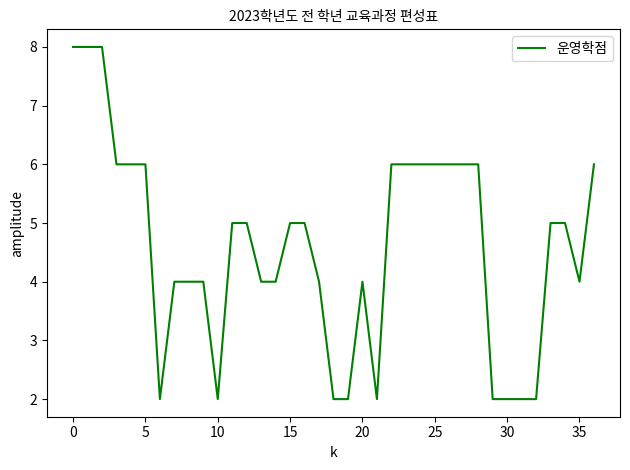

What is the greatest value displayed?

8